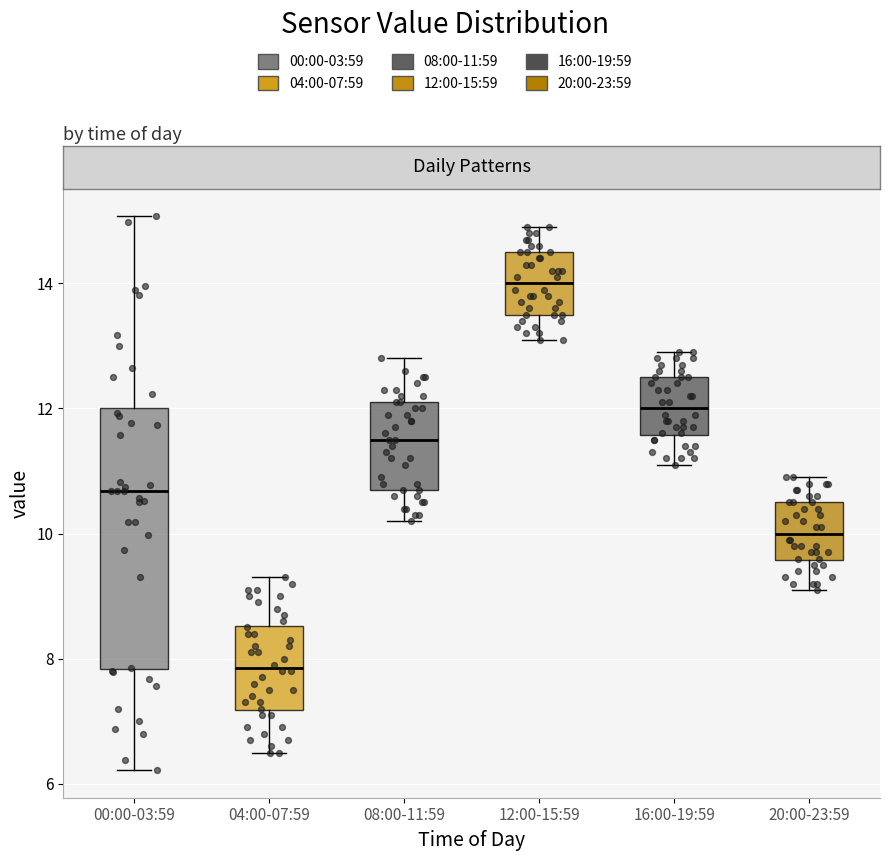

Where does the median line of the box for 04:00-07:59 sit on the y-axis? The values are not printed on the chart, so give them approximately, as read against the axis.

7.8